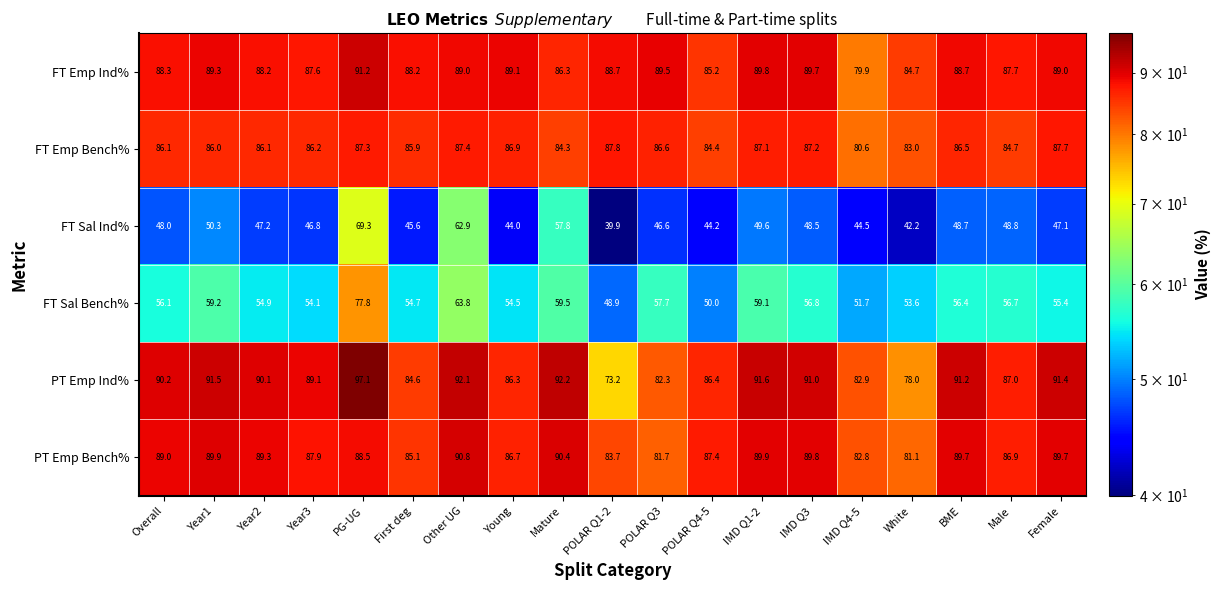

What is the total value across all series at Mature?

470.5